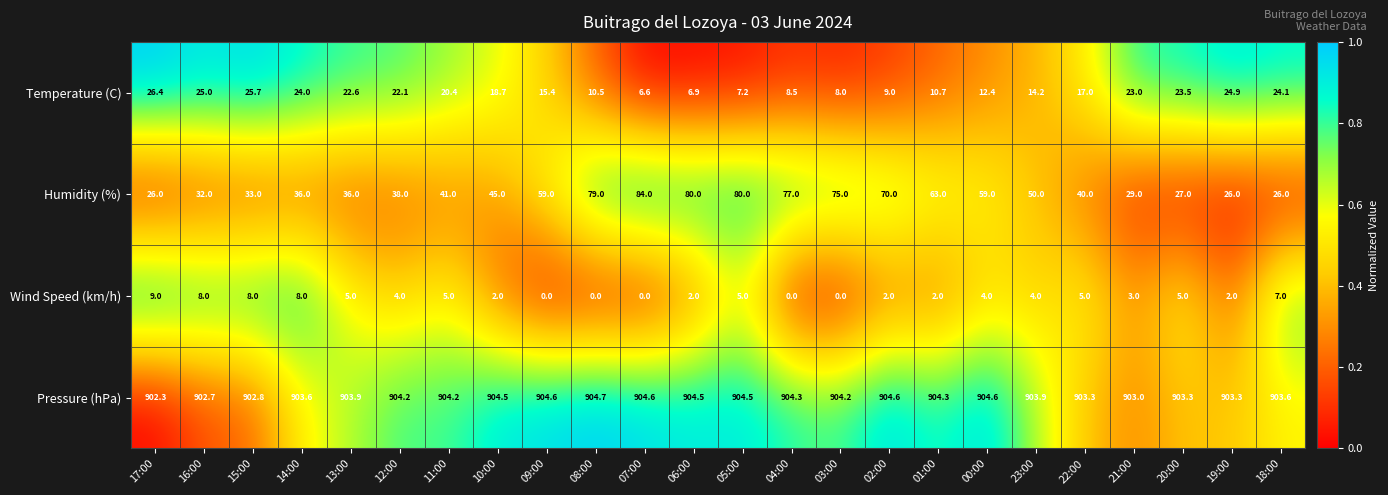

Which category has the highest value across all series?

08:00